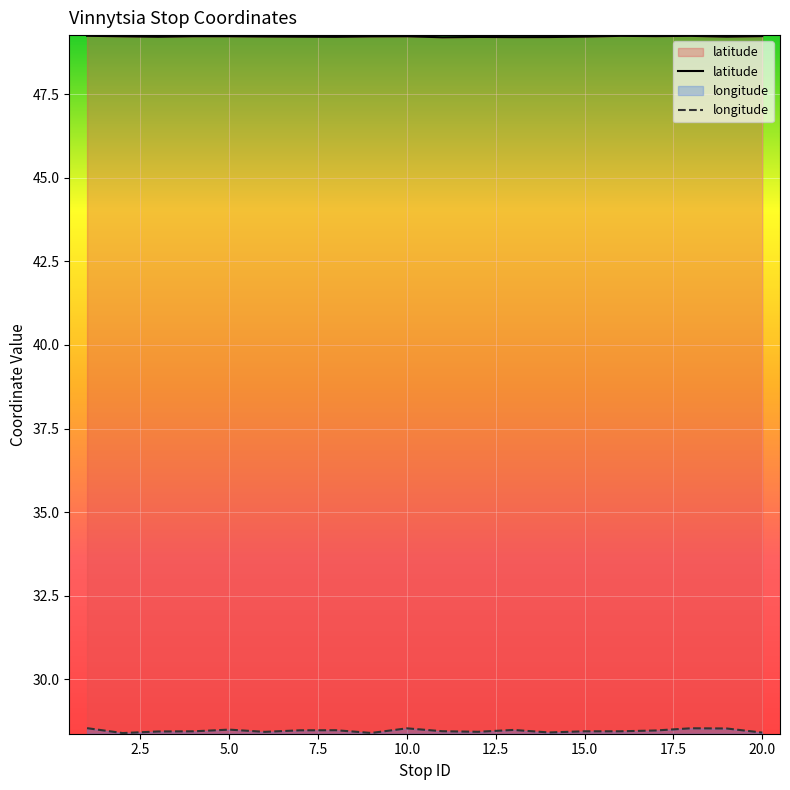

List the series in order of their overall mean, highest first.

latitude, longitude